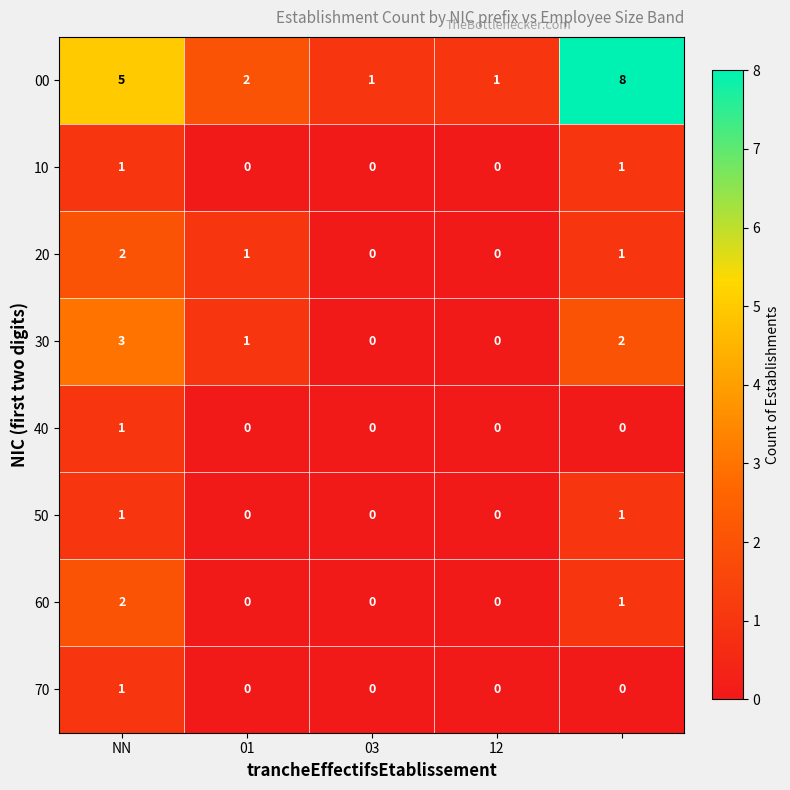

How many values in 20 are above zero?

3